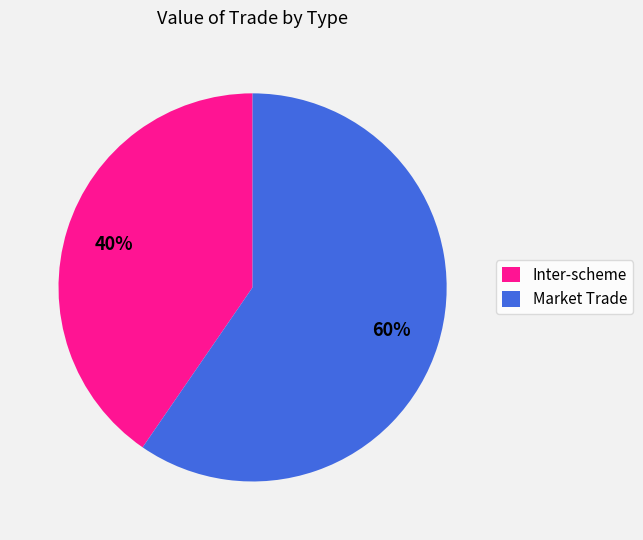

Rank the categories by value from lowest to highest.

Inter-scheme, Market Trade